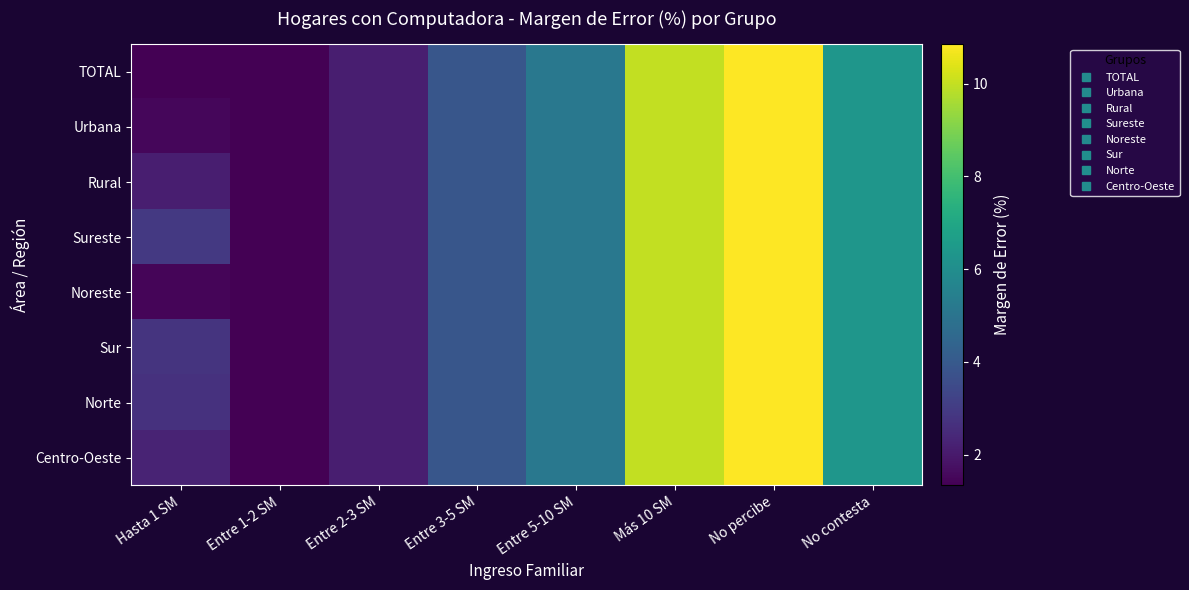

How many categories are shown in the chart?

8